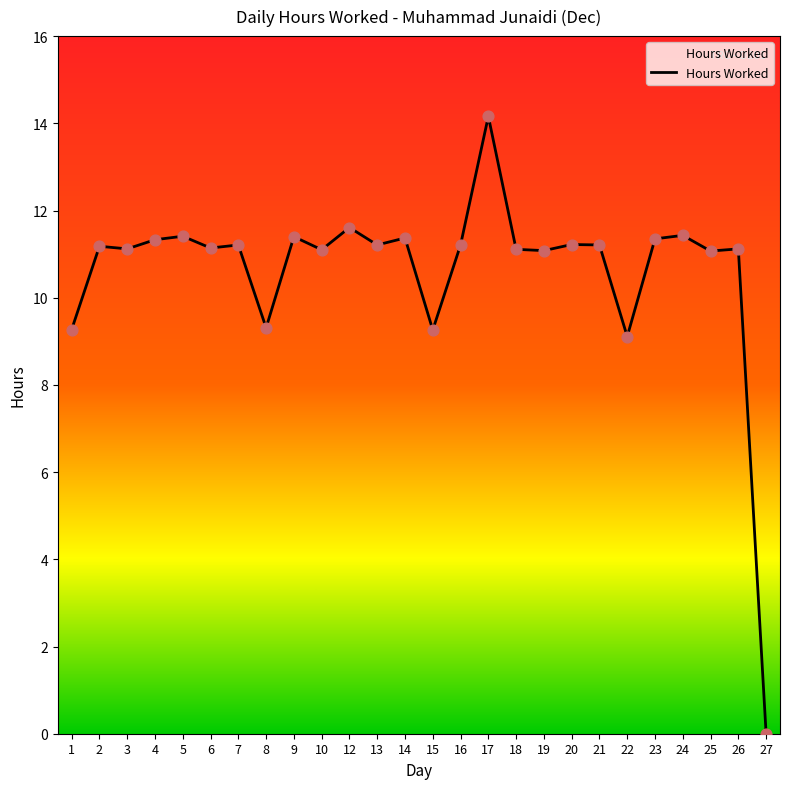

What is the ratio of the value at 4 to the value at 6?

1.0